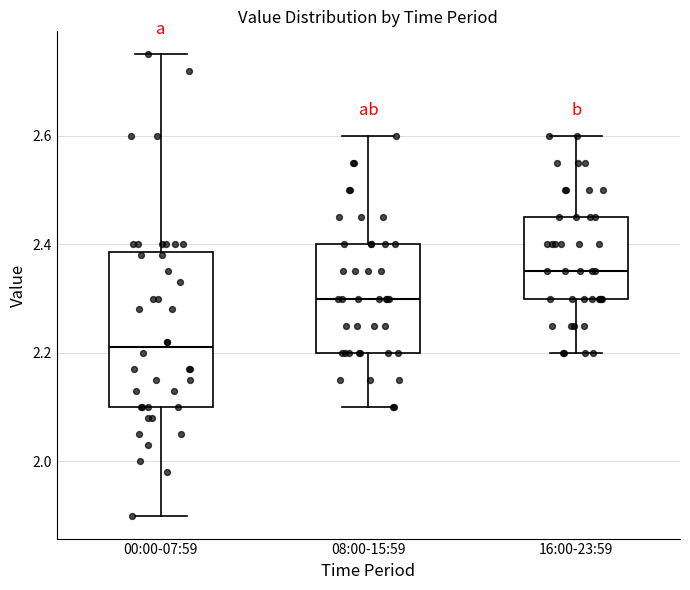

Where is the upper edge of the box for 08:00-15:59 on the y-axis? The values are not printed on the chart, so give them approximately, as read against the axis.

2.40